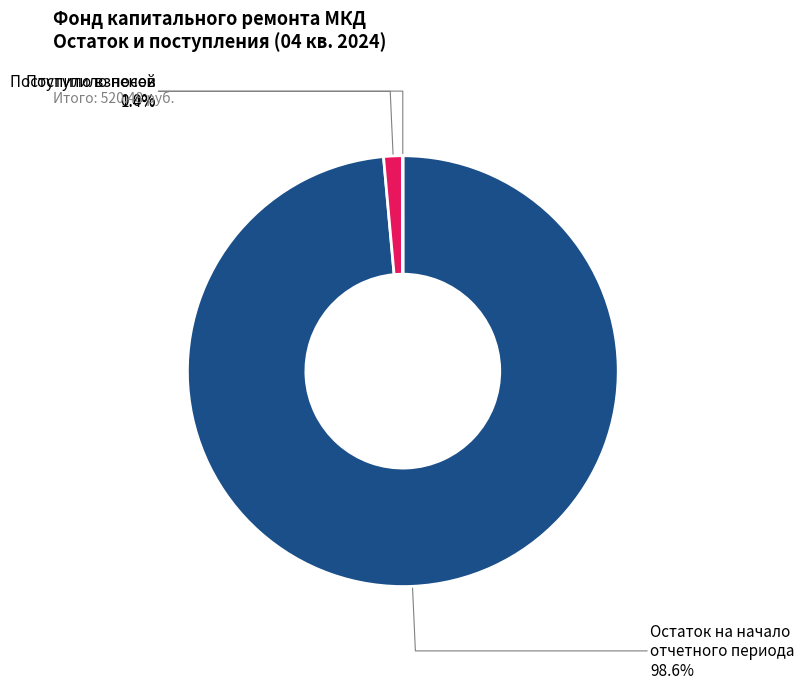

Which has a higher value, Остаток на начало отчетного периода or Поступило взносов?

Остаток на начало отчетного периода